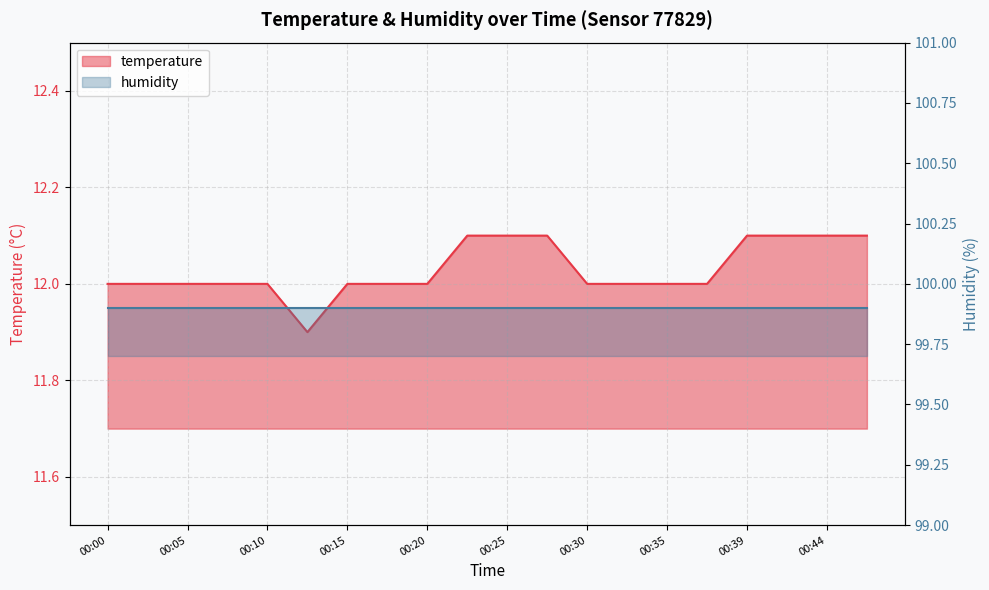

Which label corresponds to the smallest value in the chart?

00:12